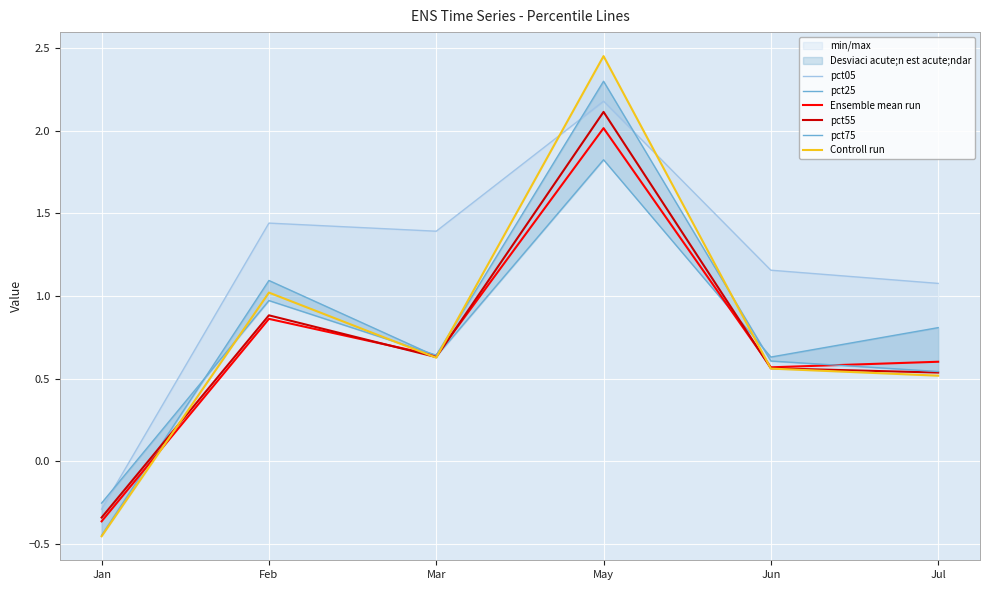

True or false: pct55 has a value of 0.9 at Feb.

True